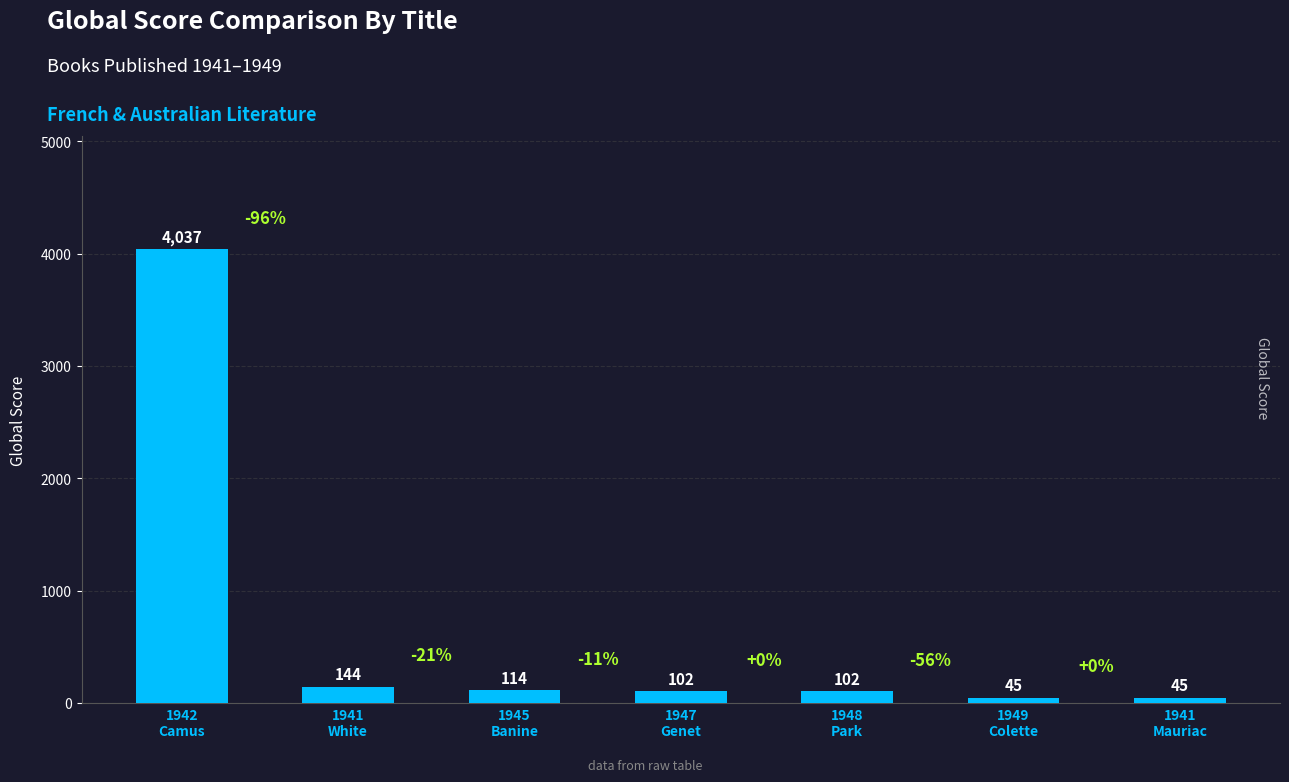

What is the label of the 6th bar from the right?

1941
White